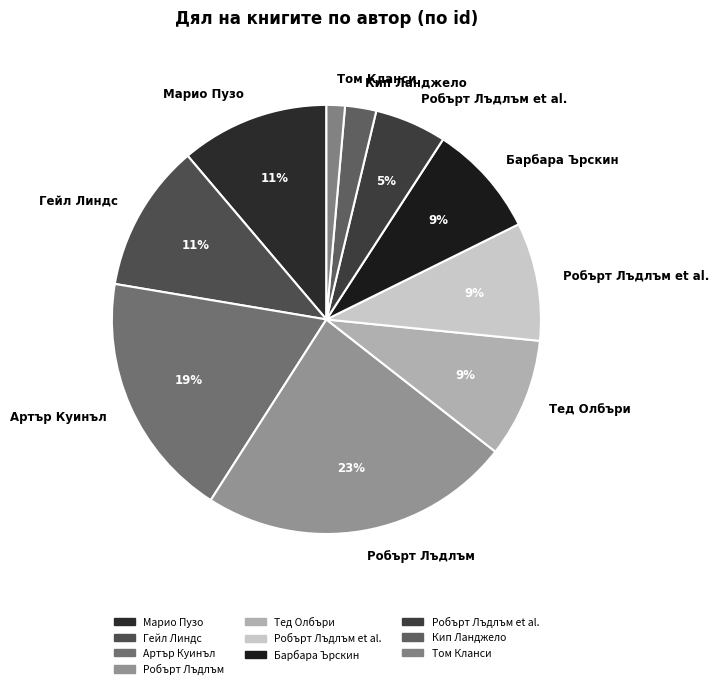

Count the number of slices in the pie.

10